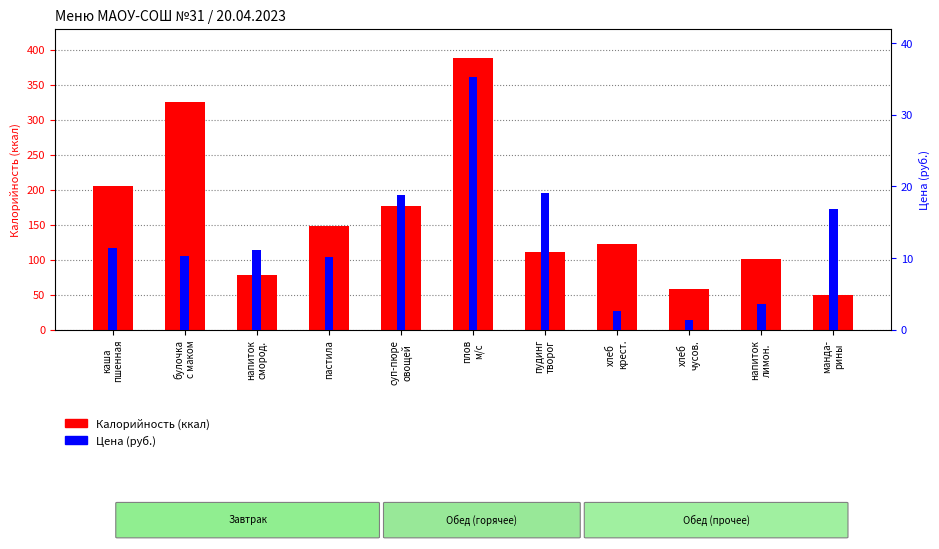

What are all the series names shown in the legend?

Калорийность, Цена (руб.)